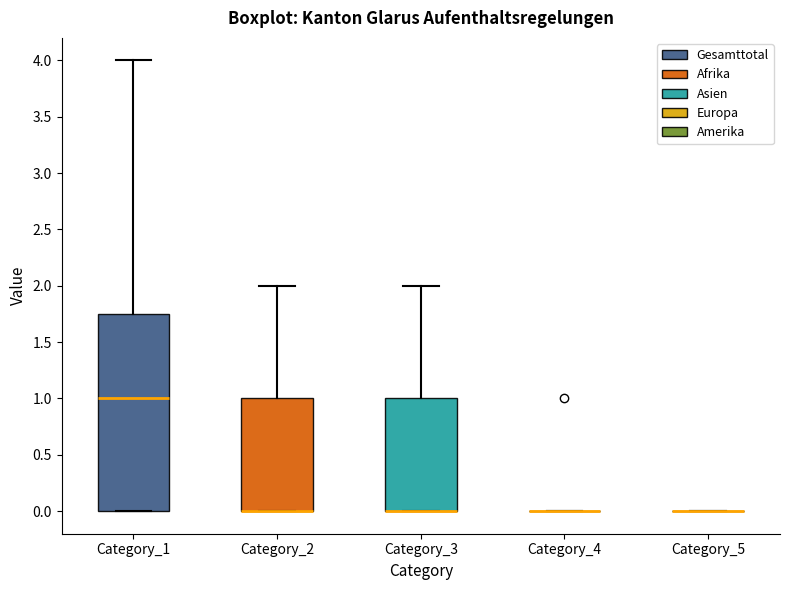

Reading left to right, transcribe this box plot: for each box, give where its median line is, the range the box spans, and where its two whiskers end, as read against the y-axis. The values are not printed on the chart, so give them approximately, as read against the axis.

Category_1: median 1.00, box 0.00 to 1.75, whiskers 0.00 to 4.00
Category_2: median 0.00 (drawn on the box's lower edge), box 0.00 to 1.00, whiskers 0.00 to 2.00
Category_3: median 0.00 (drawn on the box's lower edge), box 0.00 to 1.00, whiskers 0.00 to 2.00
Category_4: box collapsed to a line at 0.00, whiskers 0.00 to 0.00
Category_5: box collapsed to a line at 0.00, whiskers 0.00 to 0.00